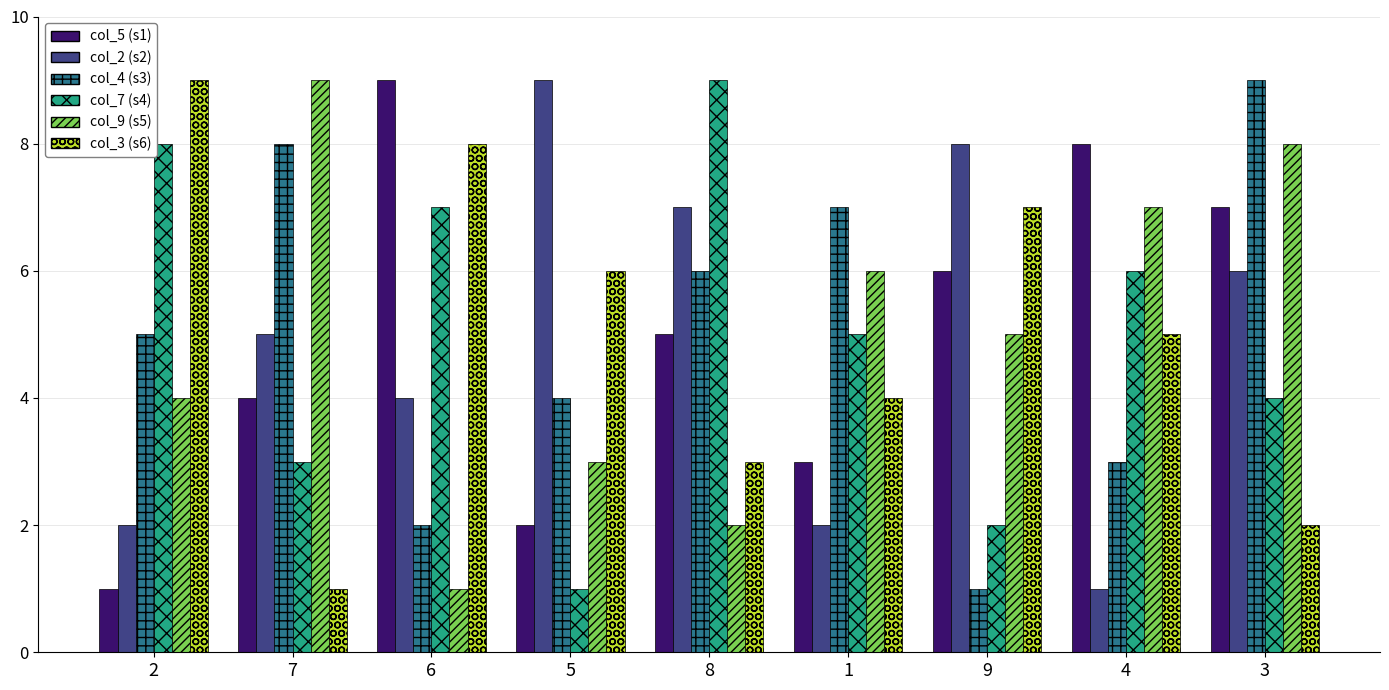

What is the difference between the col_3 (s6) values at 8 and 5?

3